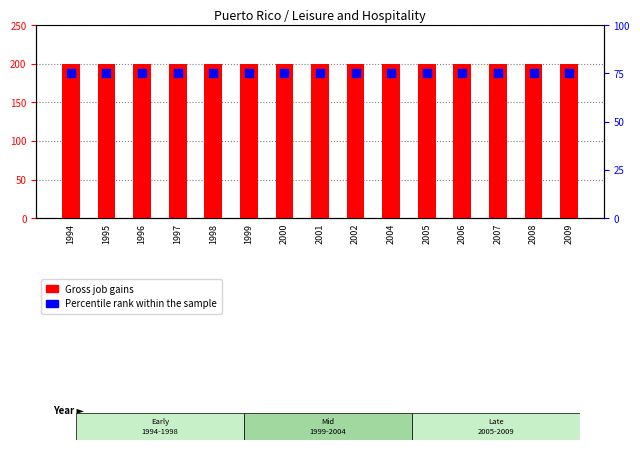

What is the total value across all series at 1995?

275